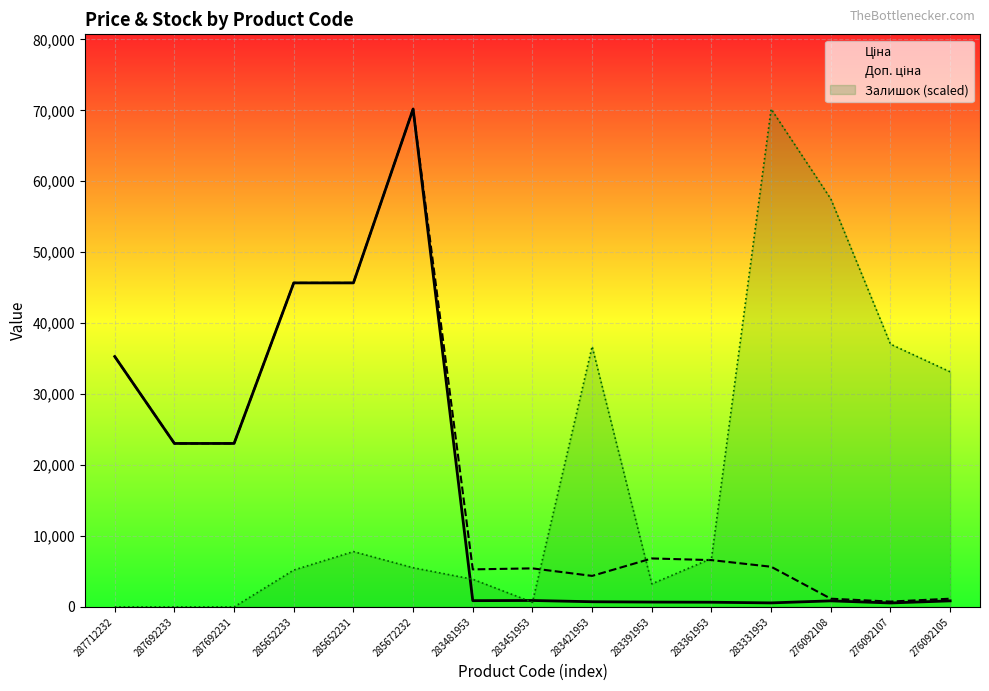

Count the number of data series in this chart.

3